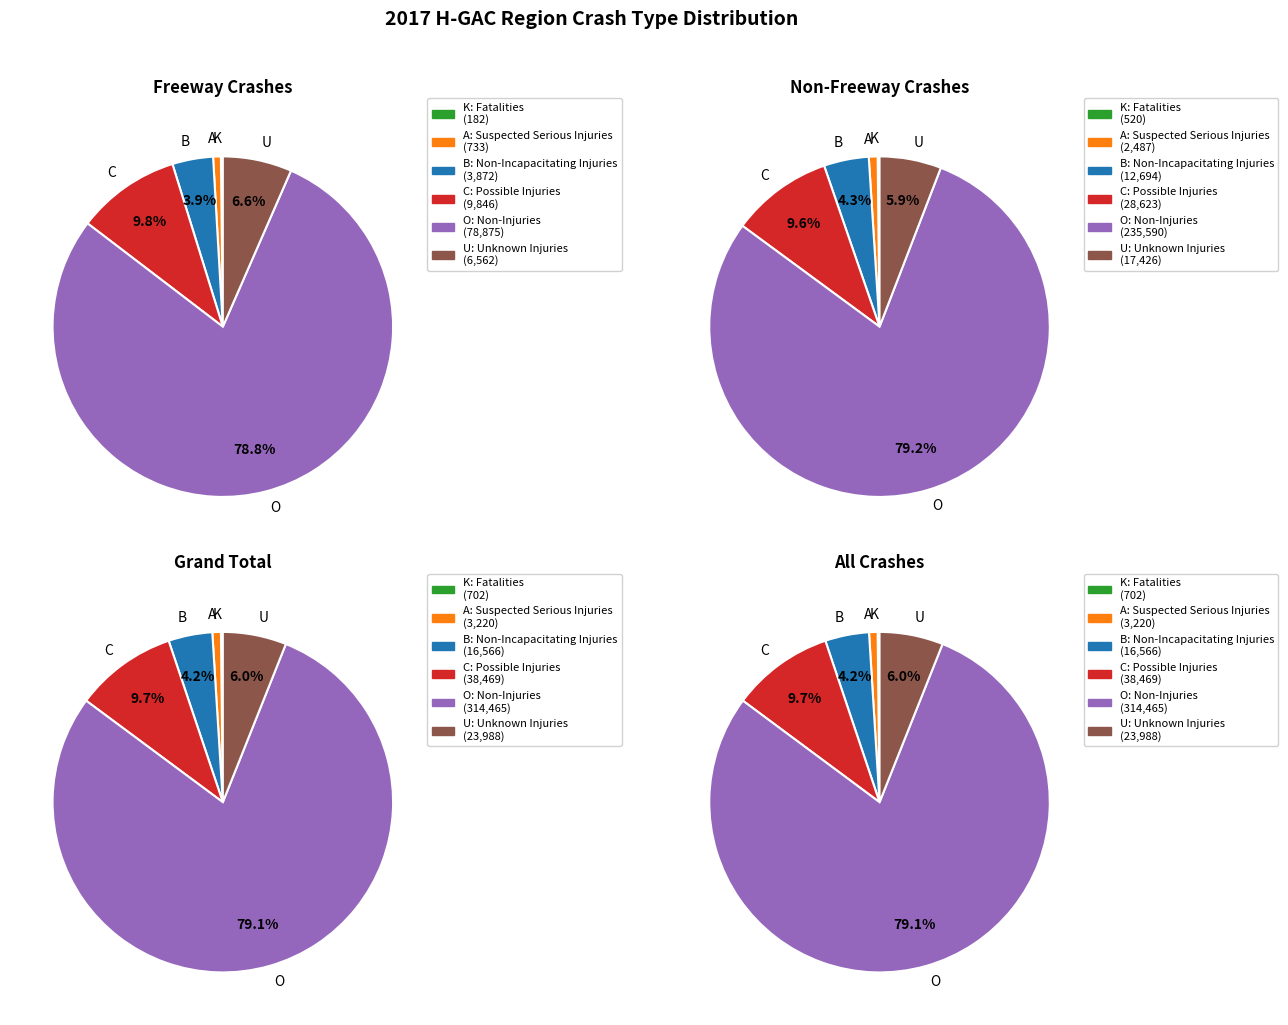

How many slices are in this pie chart?

6